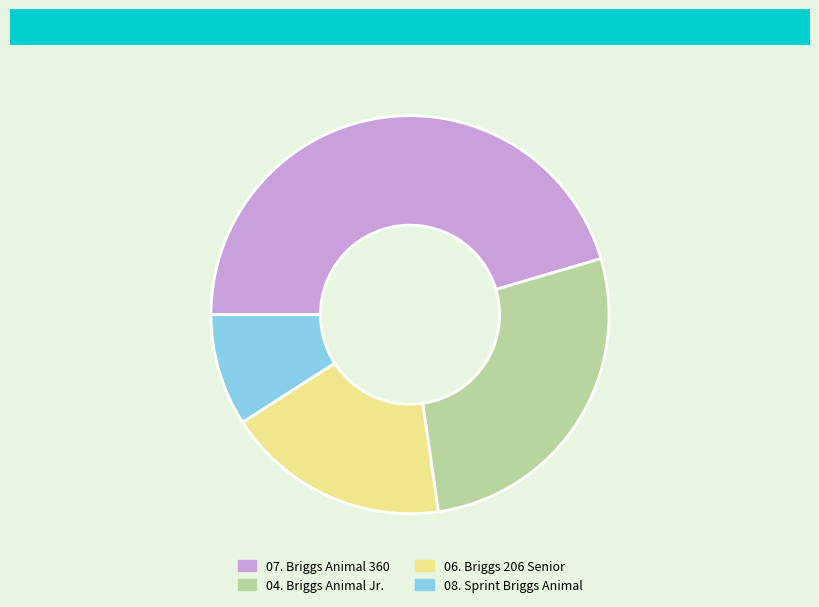

Is it true that 04. Briggs Animal Jr. is 22% of the pie?

False